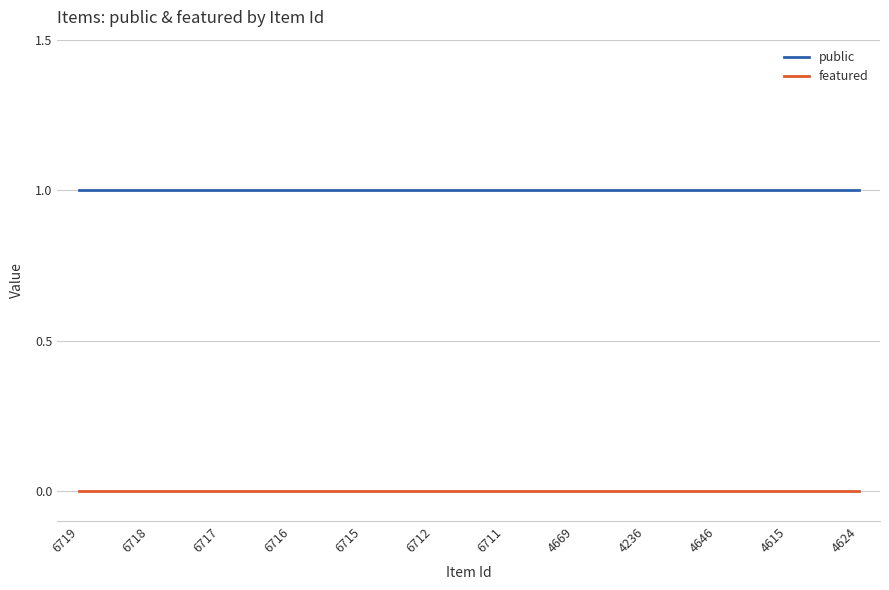

Which series has the largest total across all categories?

public